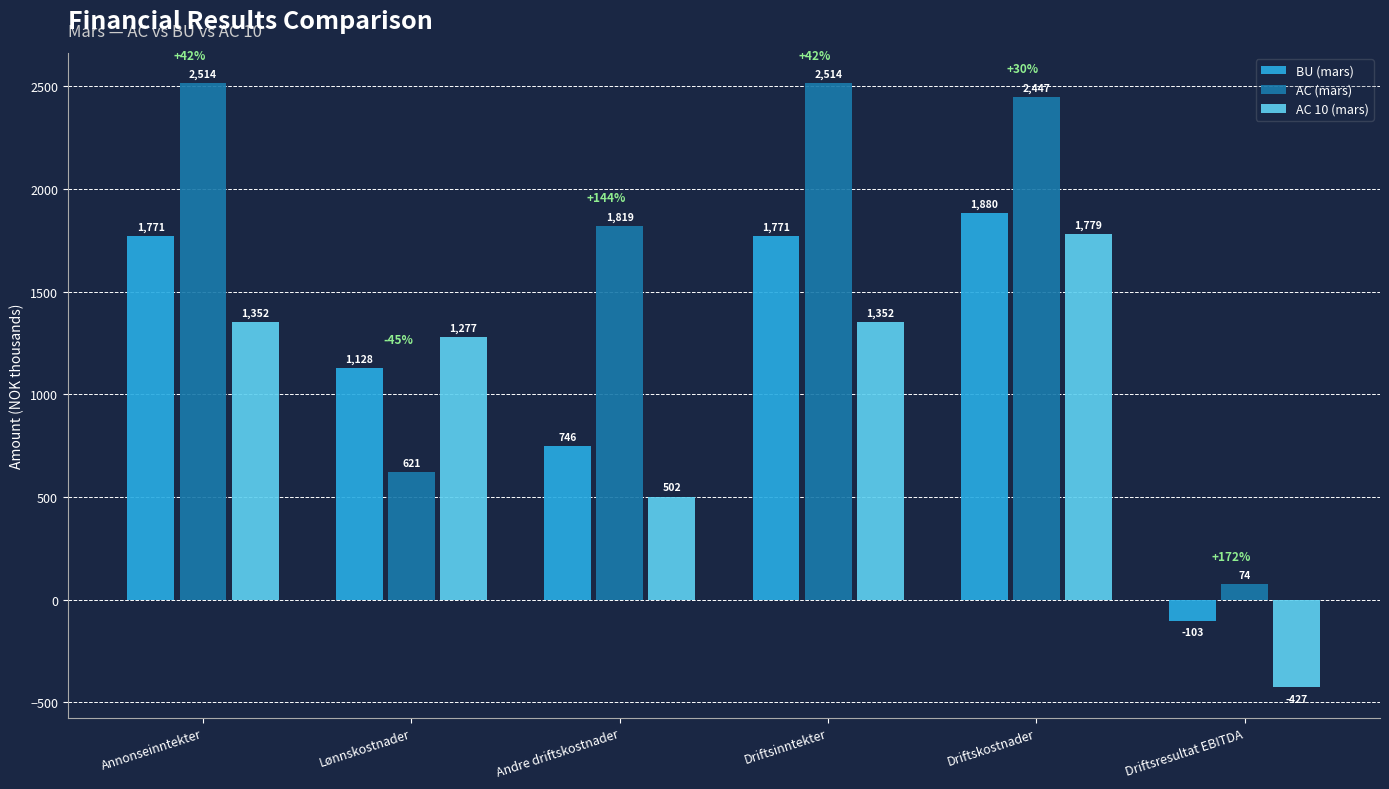

What is the difference between the highest and lowest values at Andre driftskostnader?

1317.3